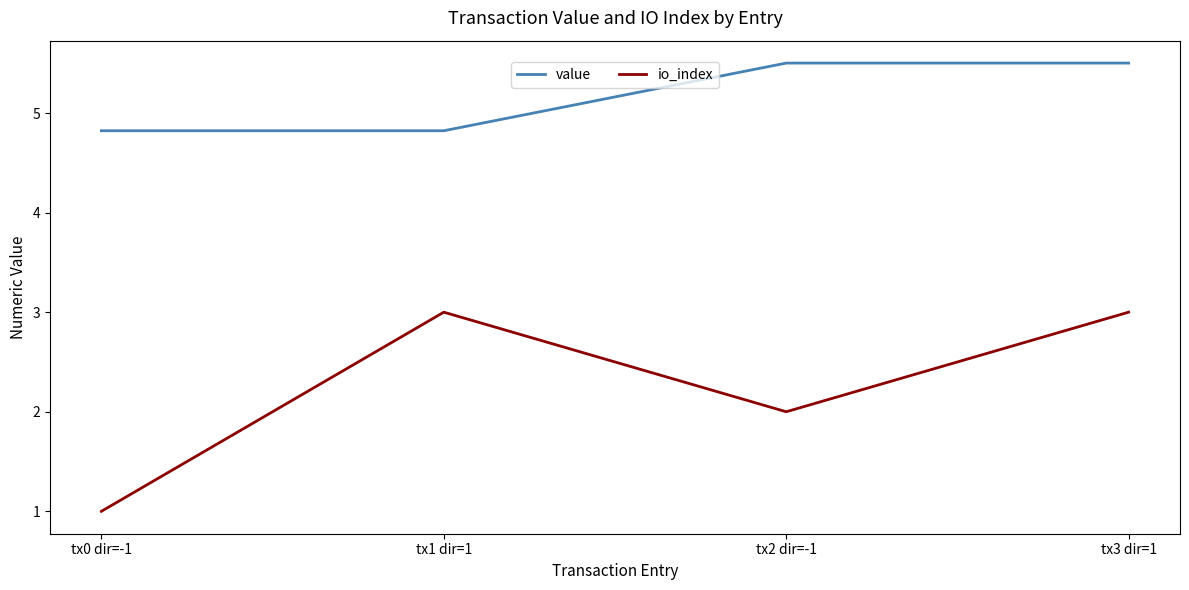

Where does the value series first go above 5?

tx2 dir=-1